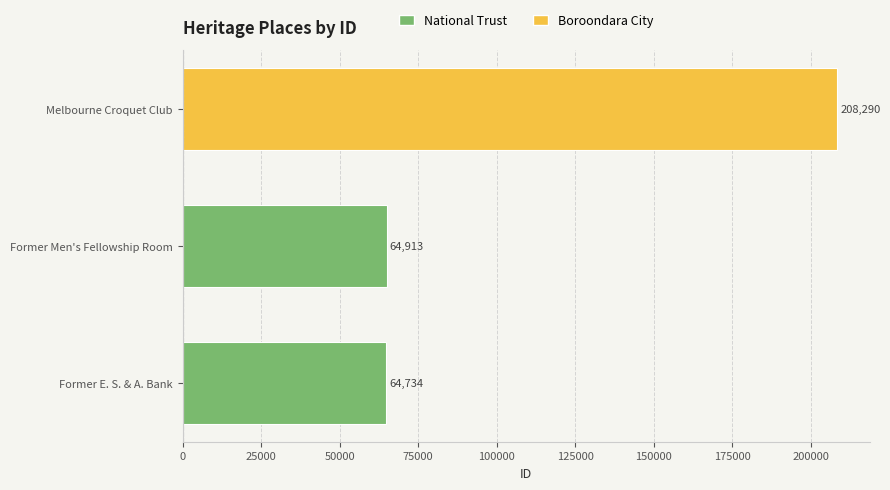

Reading bottom to top, extract all data points from this chart.

Former E. S. & A. Bank=64734	Former Men's Fellowship Room=64913	Melbourne Croquet Club=208290